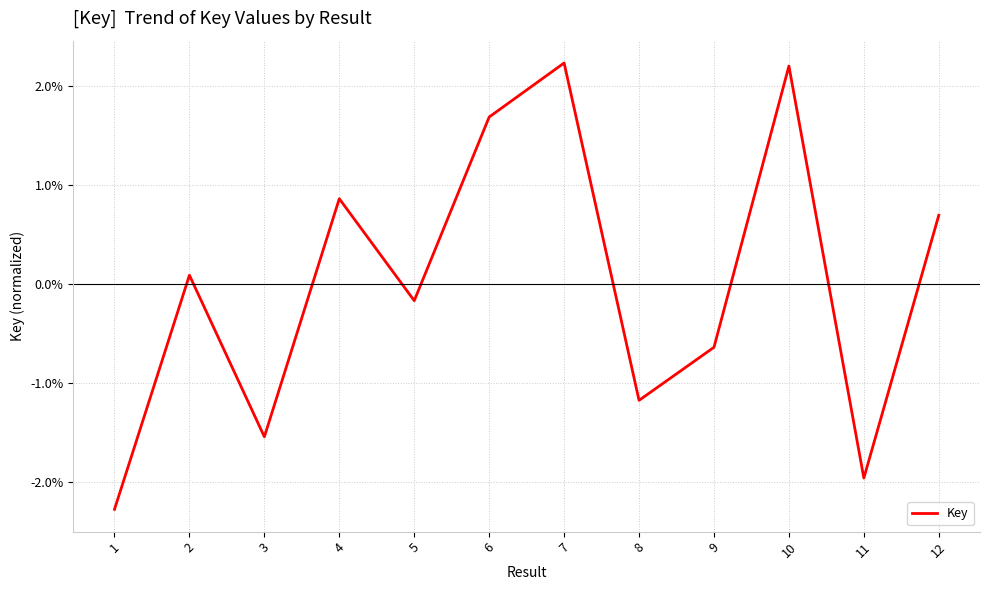

At which label is the value closest to 0?

2